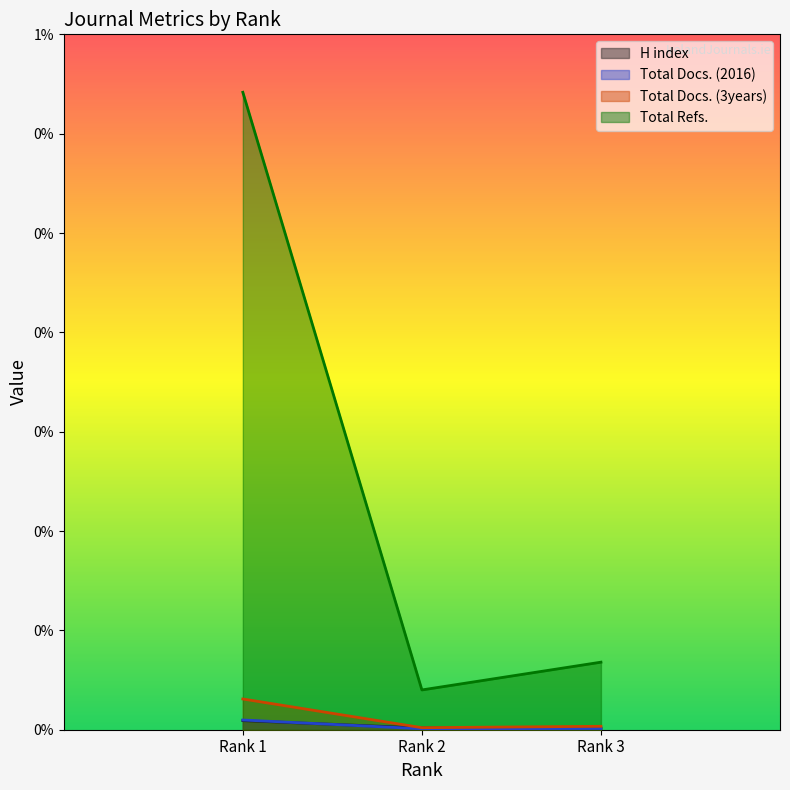

Which has a higher value, Rank 3 or Rank 1?

Rank 1